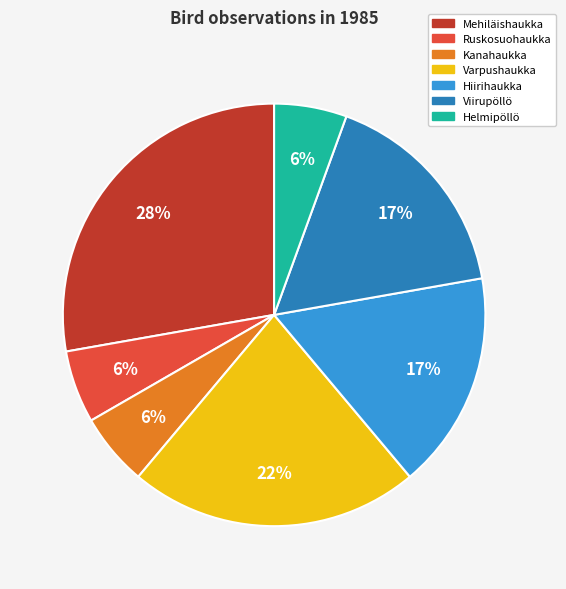

Which has a higher value, Helmipöllö or Mehiläishaukka?

Mehiläishaukka